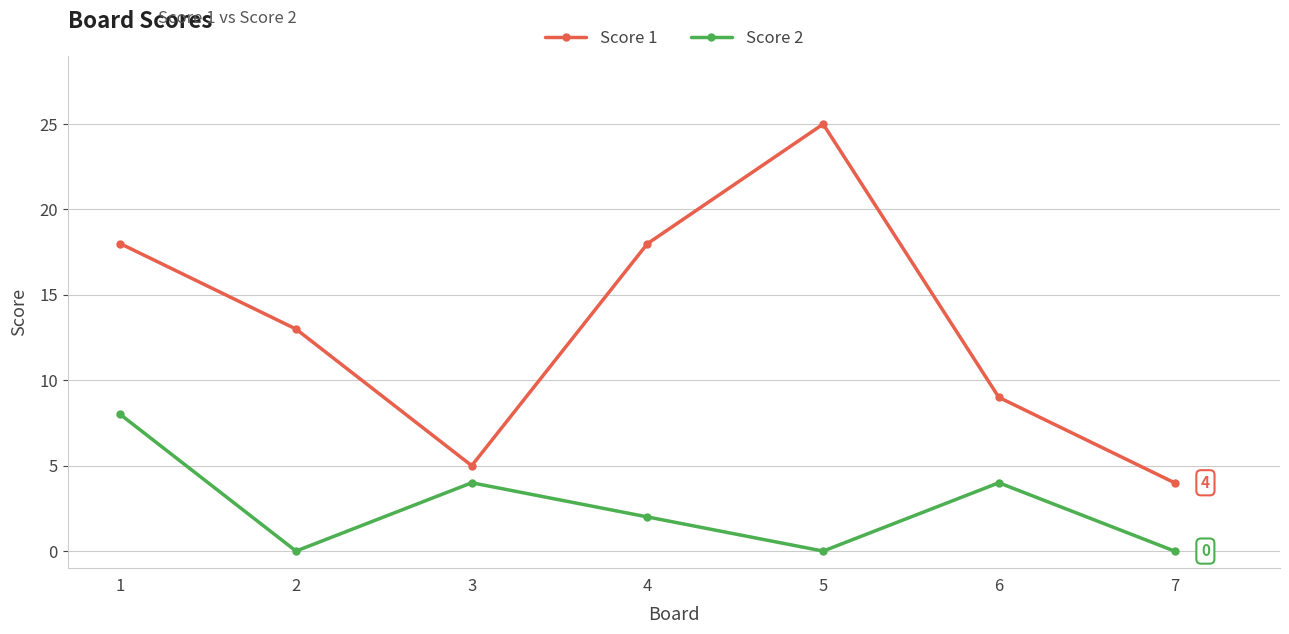

Rank the series at 7 from highest to lowest value.

Score 1, Score 2